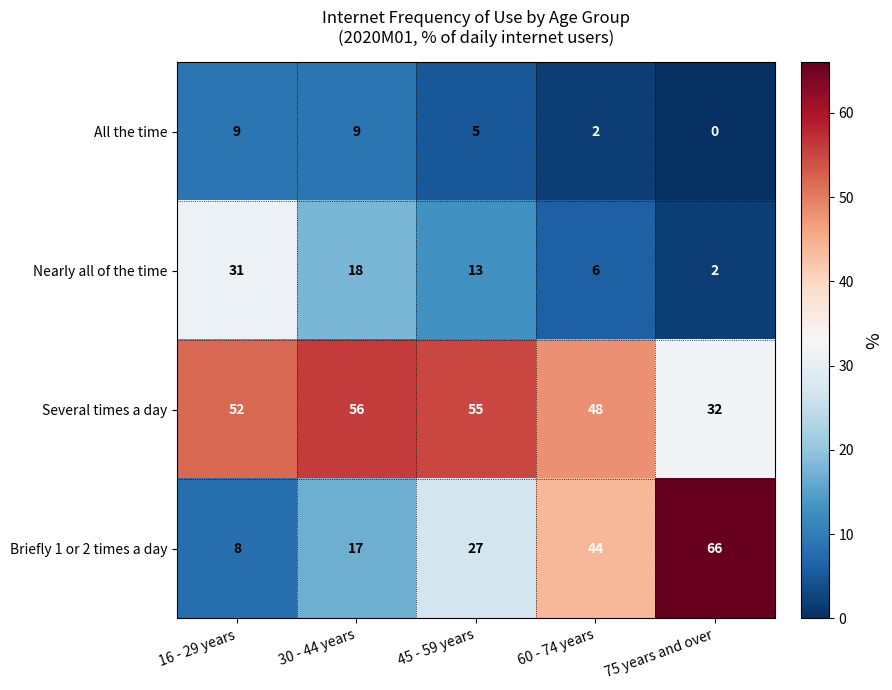

At 75 years and over, list the series in order from largest to smallest.

Briefly 1 or 2 times a day, Several times a day, Nearly all of the time, All the time